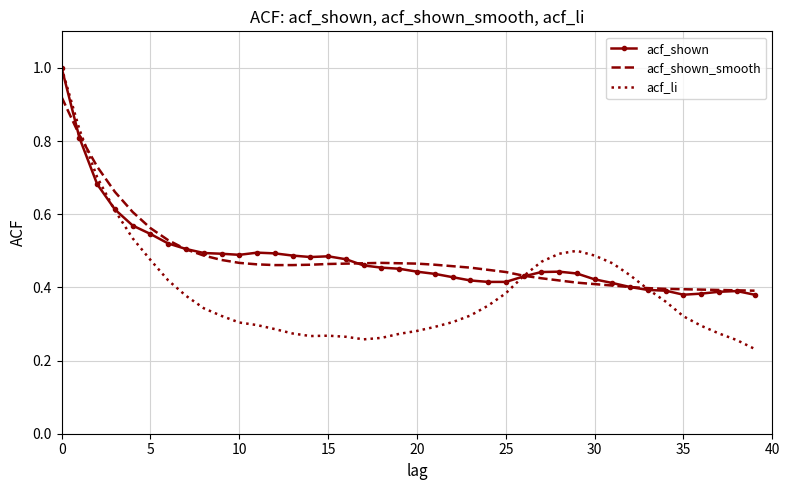

True or false: acf_shown and acf_shown_smooth intersect in this chart.

True